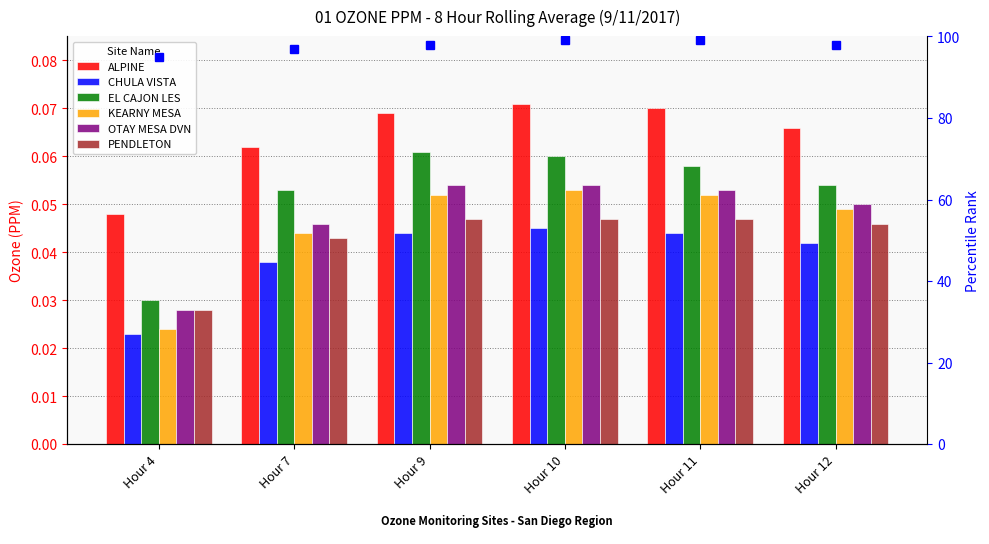

Which category has the highest value across all series?

Hour 10